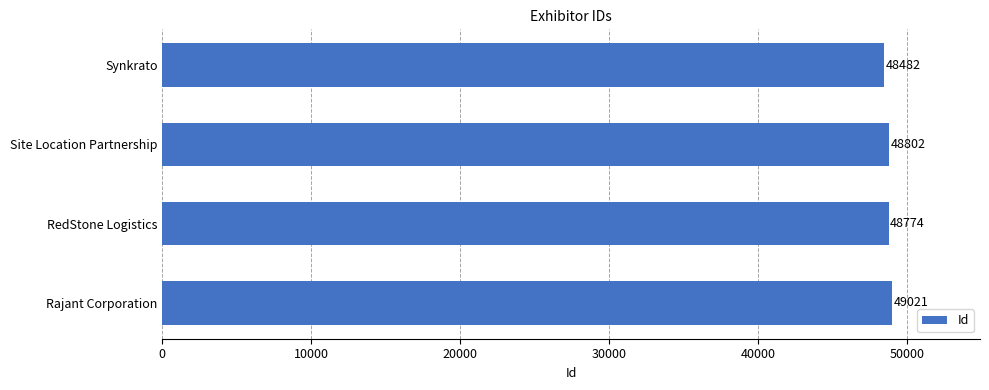

Rank the categories by value from lowest to highest.

Synkrato, RedStone Logistics, Site Location Partnership, Rajant Corporation